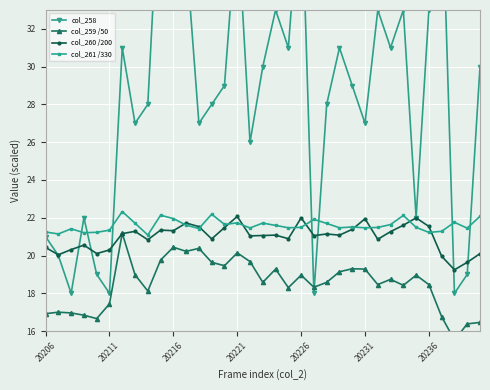

At 17, list the series in order from largest to smallest.

col_258, col_261 /330, col_260 /200, col_259 /50